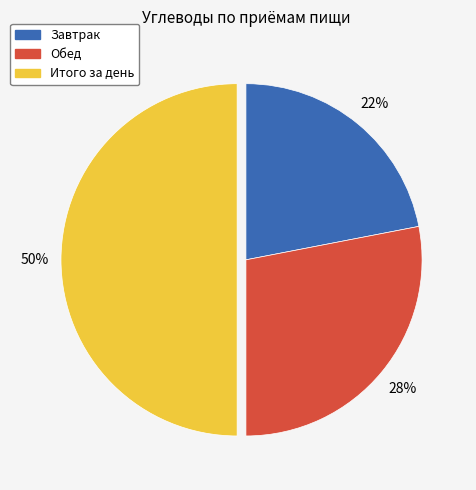

Combined, do Завтрак and Итого за день account for over 50%?

Yes